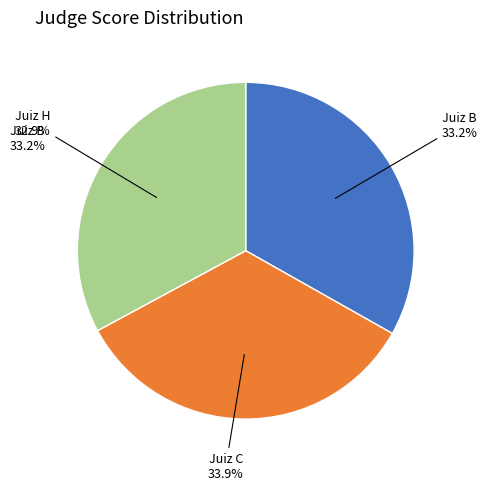

Does Juiz C represent more than half of the total?

No